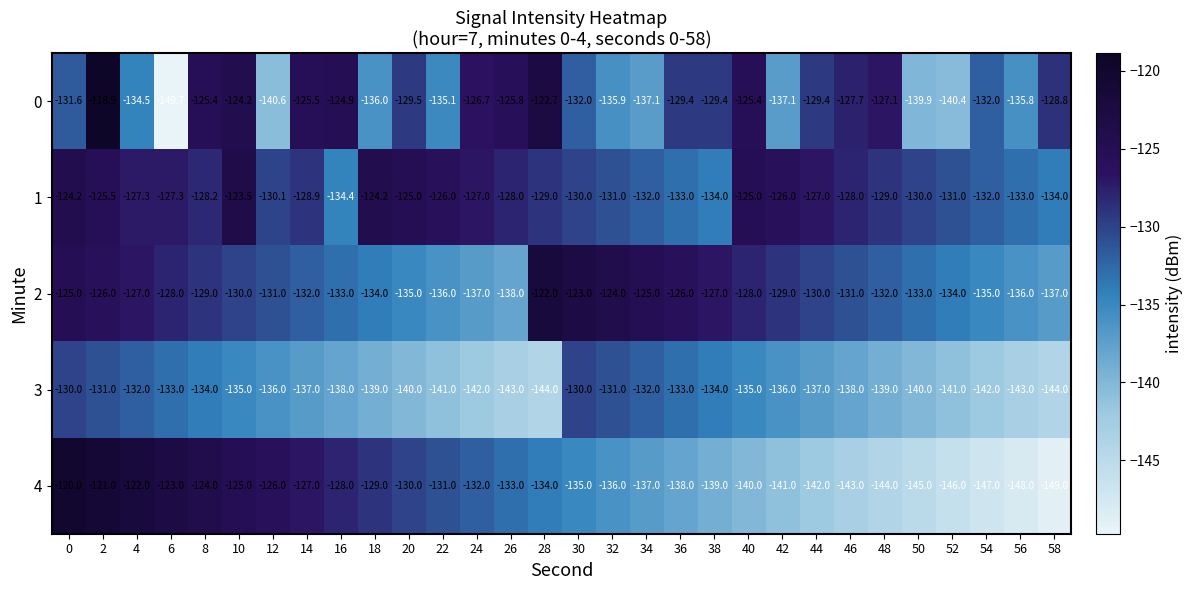

What is the total value across all series at 38?

-663.4